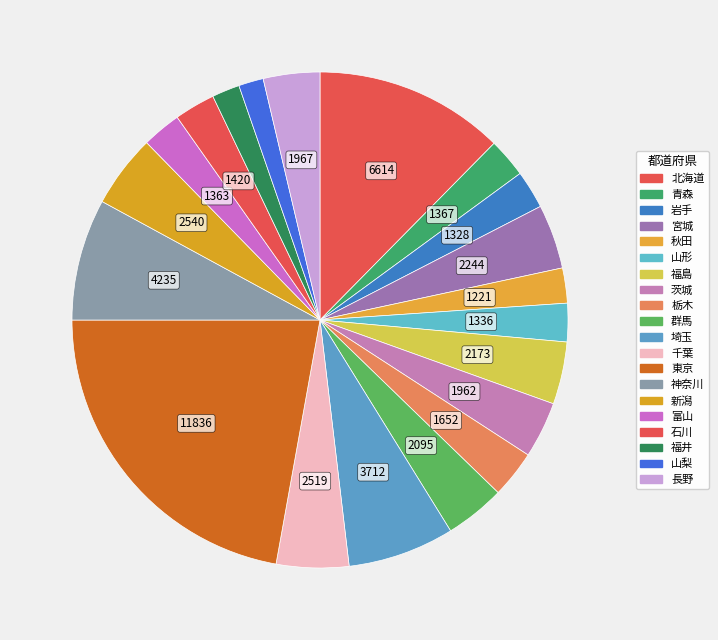

How many segments does this pie chart have?

20